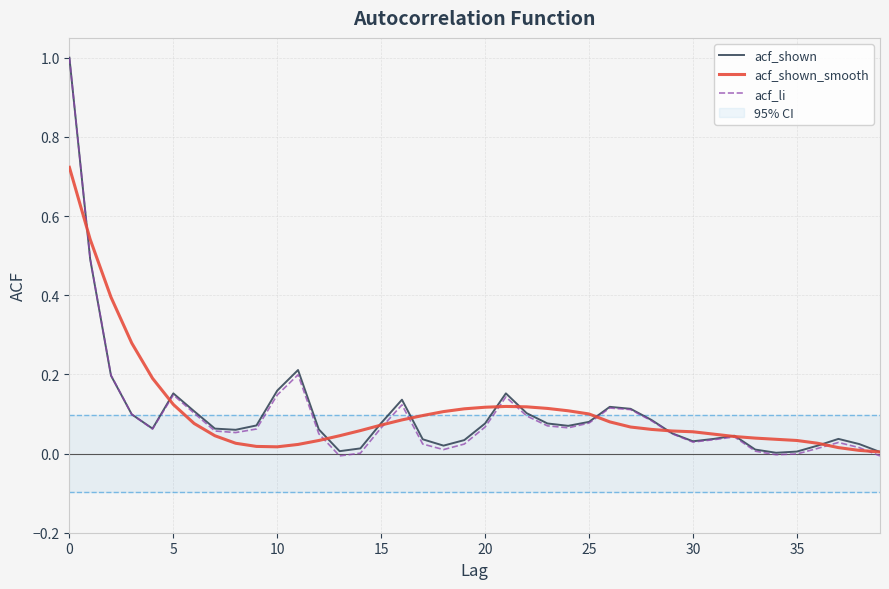

How many lines are shown in the chart?

3